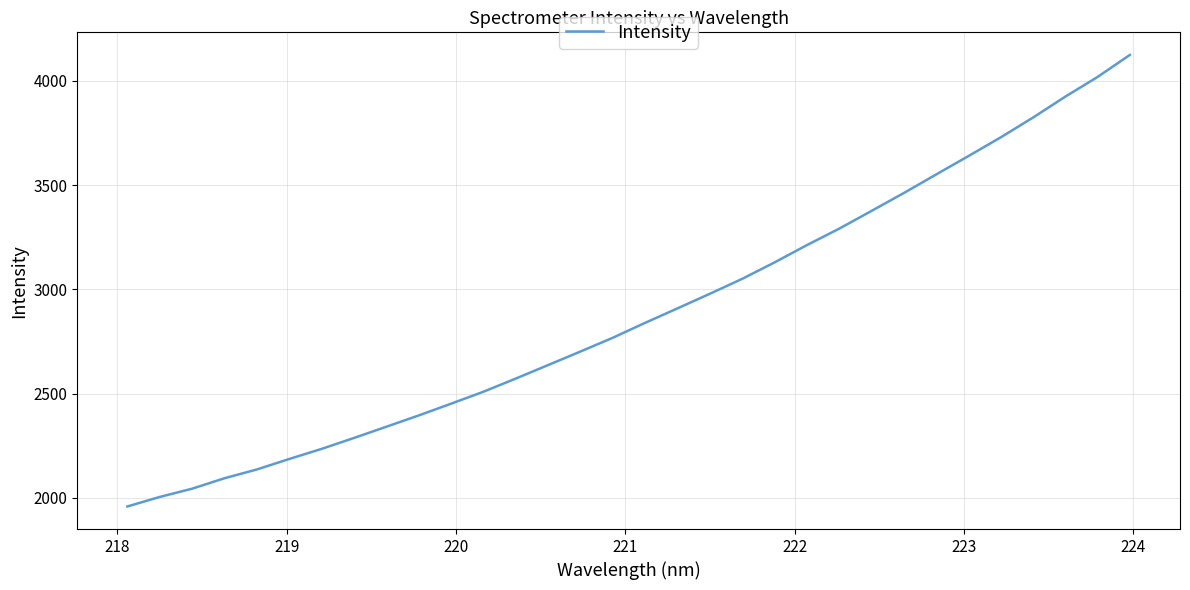

What is the greatest value displayed?

4124.3